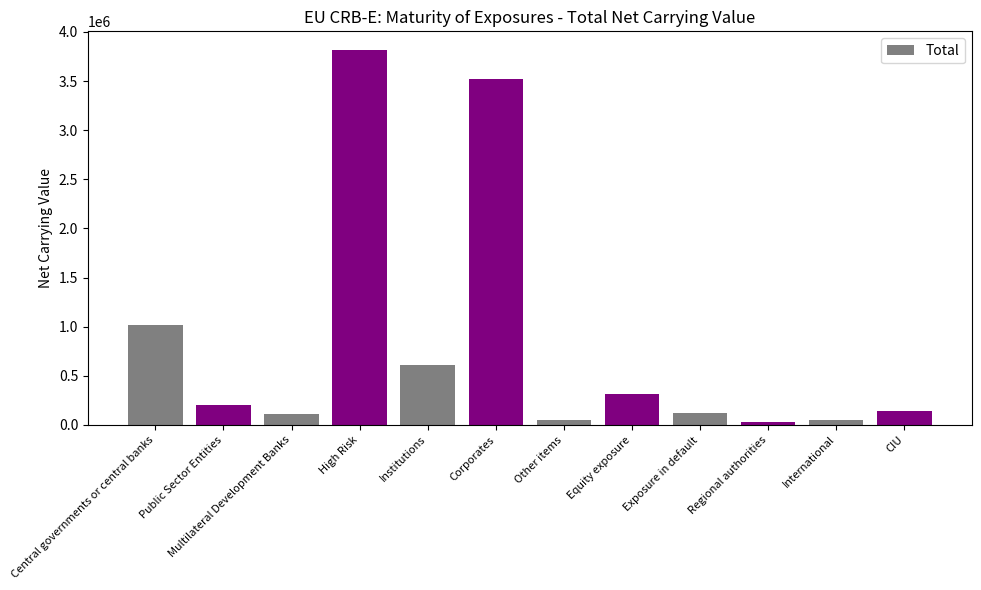

What position from the right is Public Sector Entities?

11